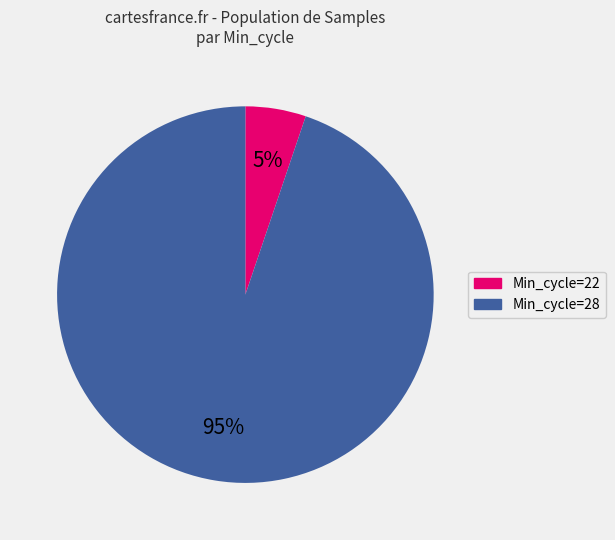

To the nearest percent, what is the difference between the largest and smallest slice percentages?

90%